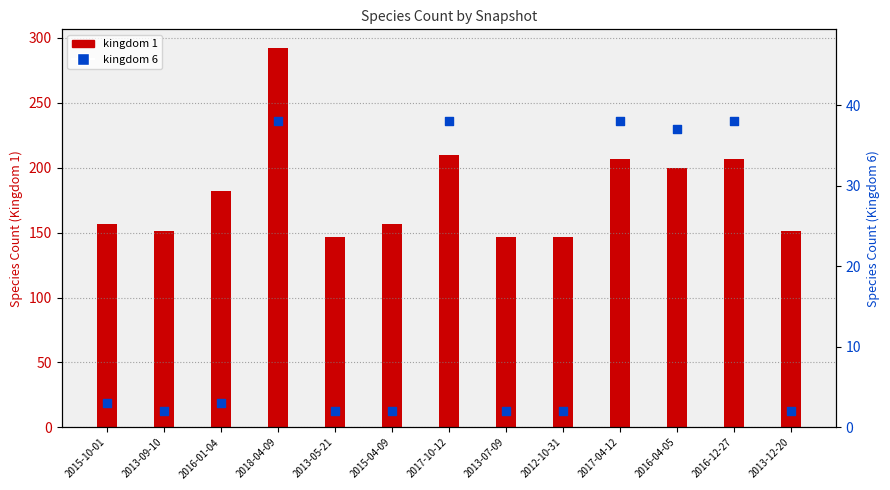

What is the change in value from 2013-07-09 to 2016-04-05?

+35